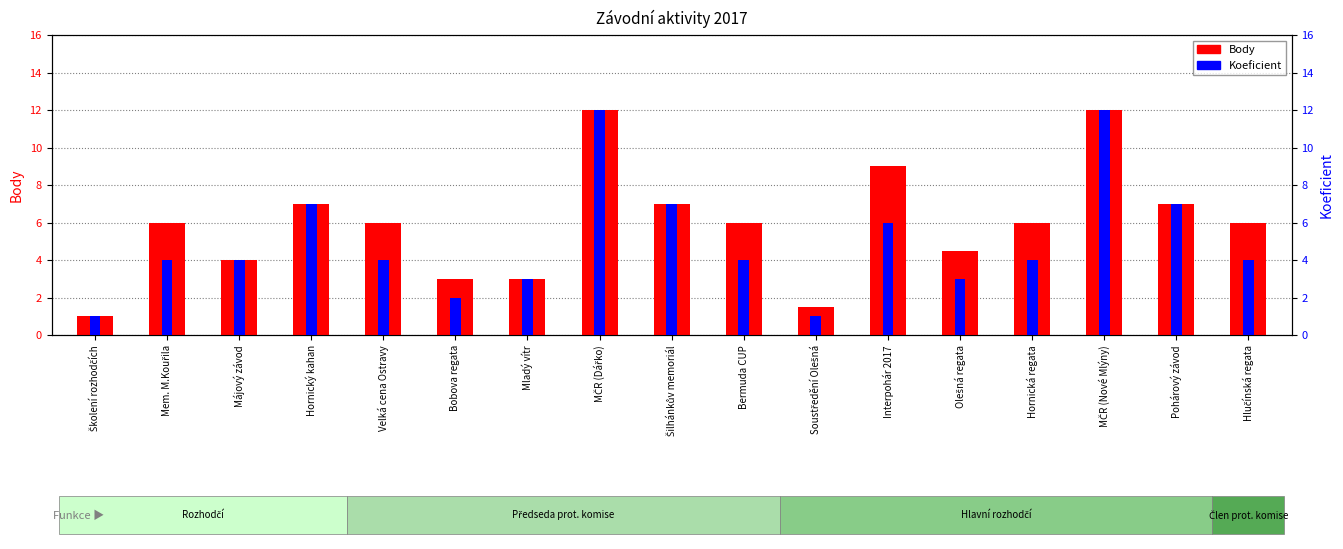

What is the value of the Body bar at the 2nd from the left?

6.0